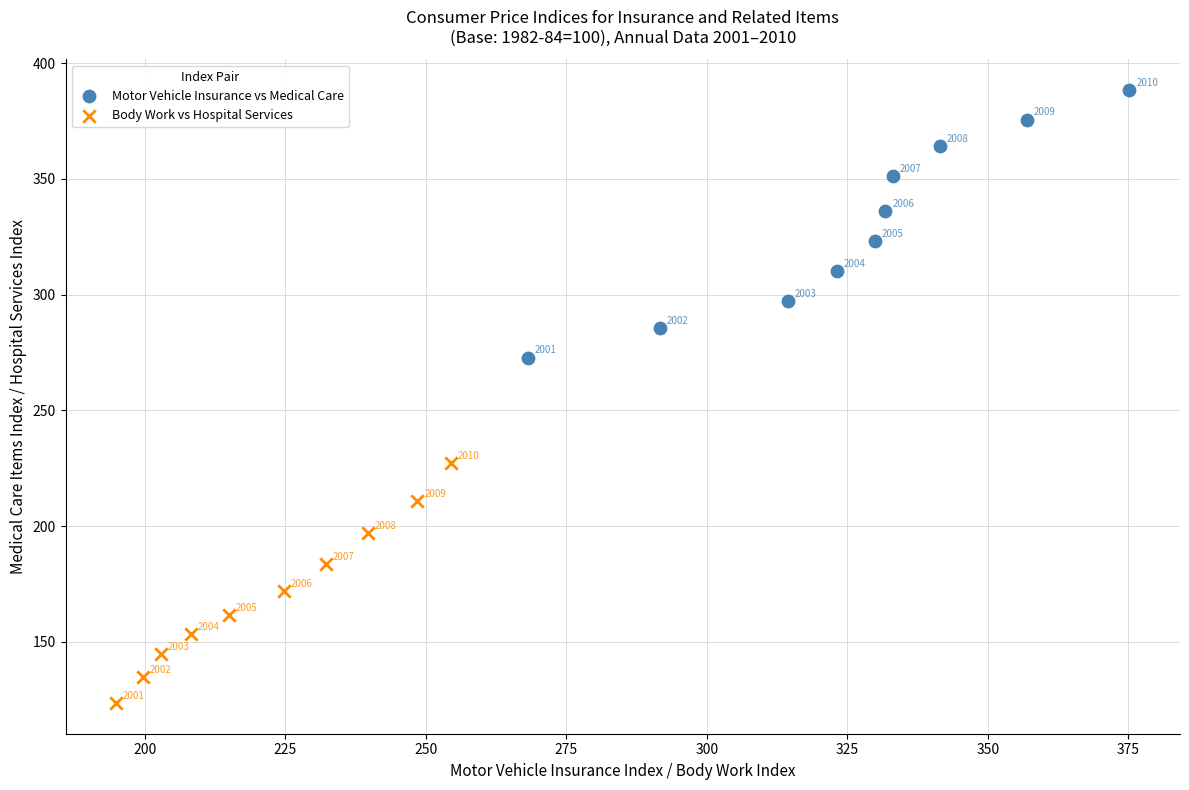

Which series contains the highest Y value?

Motor Vehicle Insurance vs Medical Care